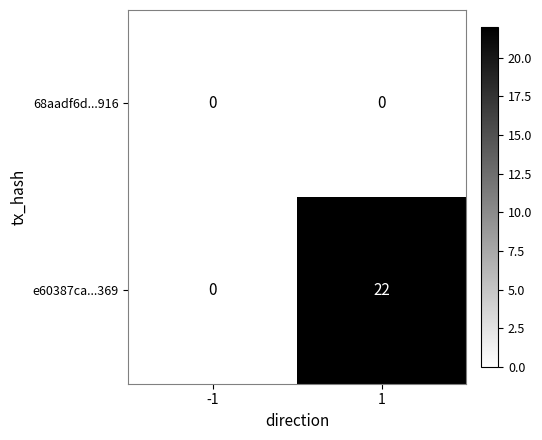

Which series has the largest total across all categories?

e60387ca...369